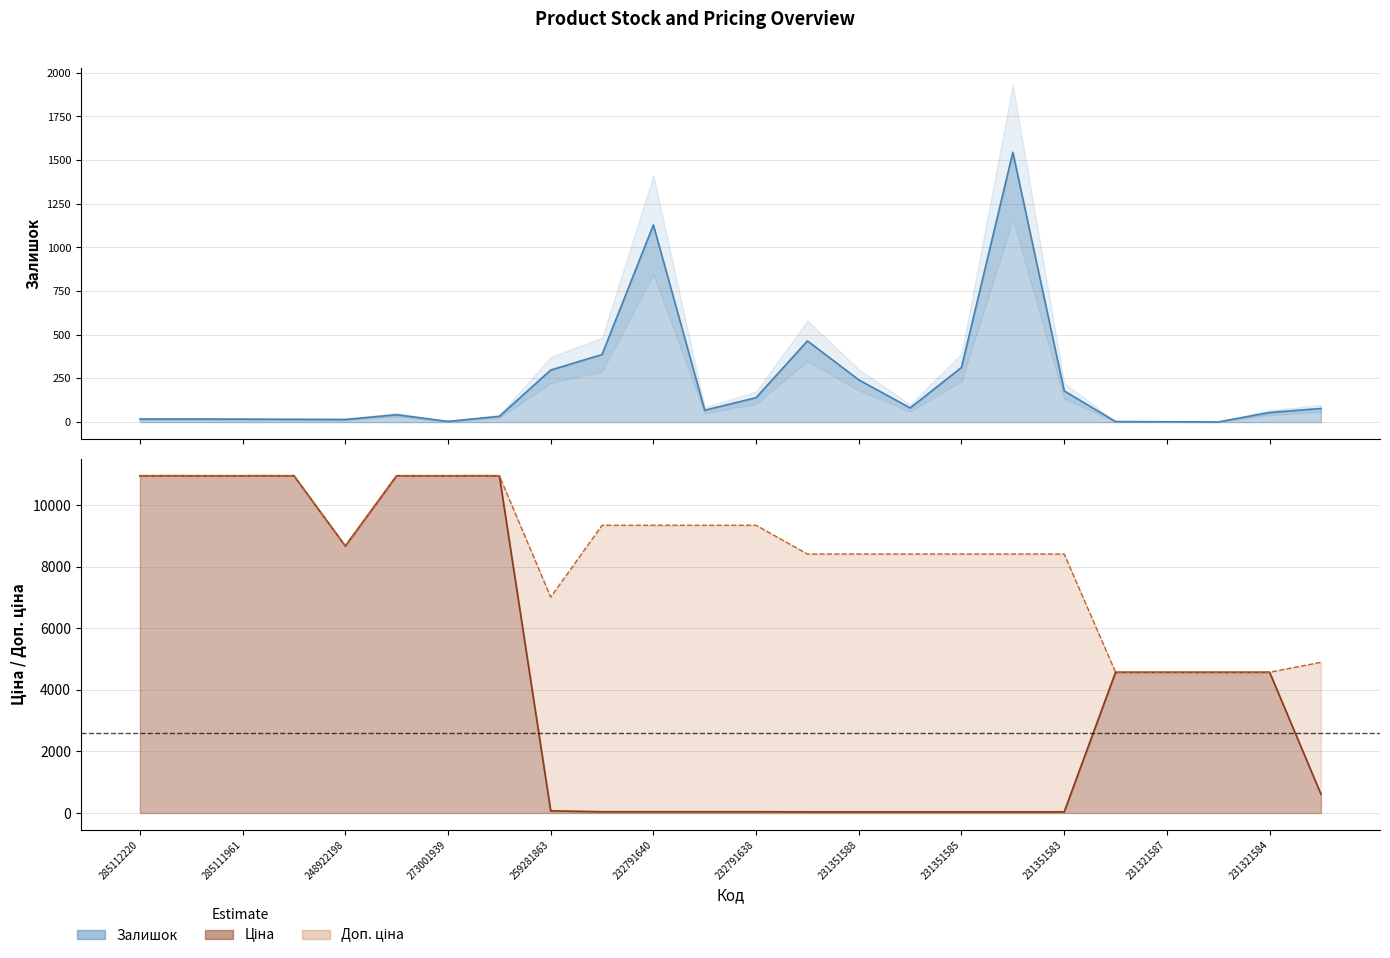

Reading right to left, transcribe all the data shown in this chart.

Залишок: 78.0	55.0	1.0	2.0	3.0	179.0	1545.0	313.0	81.0	242.0	465.0	140.0	68.0	1129.0	387.0	298.0	33.0	4.0	42.0	15.0	16.0	17.0	18.0	18.0
Ціна: 611.6	4571.4	4571.4	4571.4	4571.4	37.4	37.4	37.4	37.4	37.4	37.4	41.5	41.5	41.5	41.5	70.1	10952.0	10952.0	10952.0	8669.7	10952.0	10952.0	10952.0	10952.0
Доп. ціна: 4892.6	4571.0	4571.0	4571.0	4571.0	8408.0	8408.0	8408.0	8408.0	8408.0	8408.0	9342.0	9342.0	9342.0	9342.0	7010.0	10952.0	10952.0	10952.0	8669.7	10952.0	10952.0	10952.0	10952.0